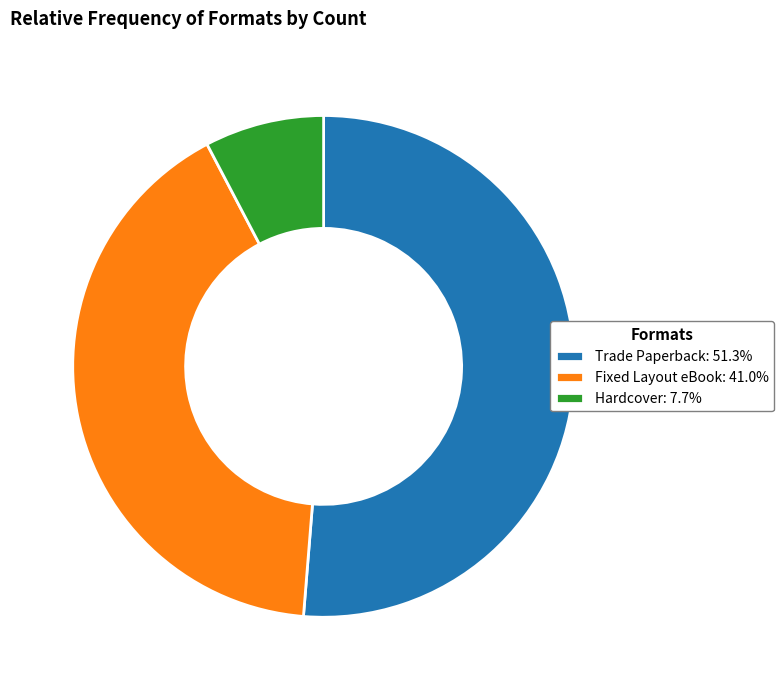

Which category has the smallest portion of the pie?

Hardcover